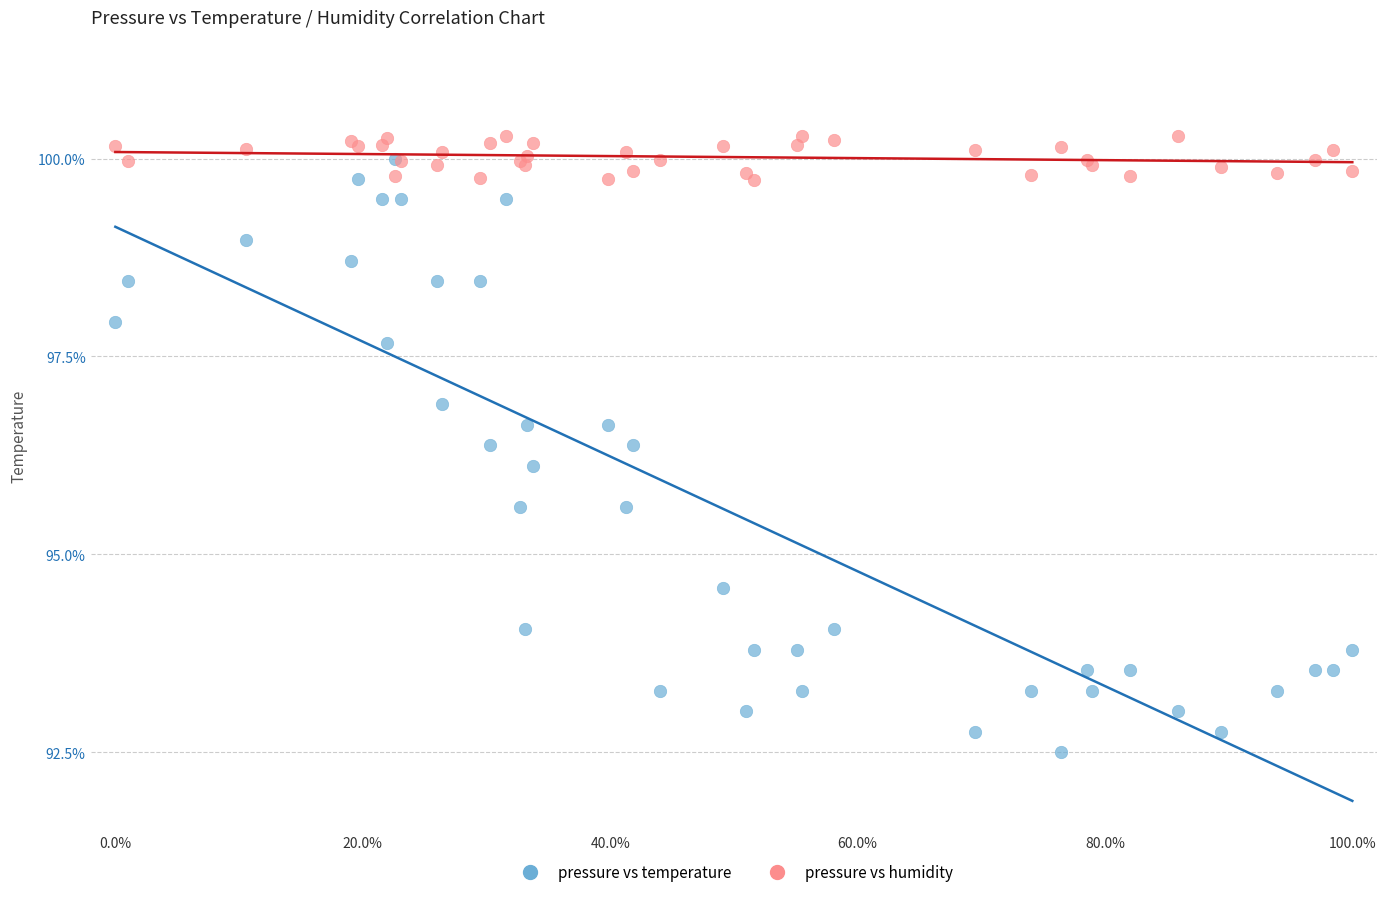

Across all series, what Y value is closest to 96?

96.1